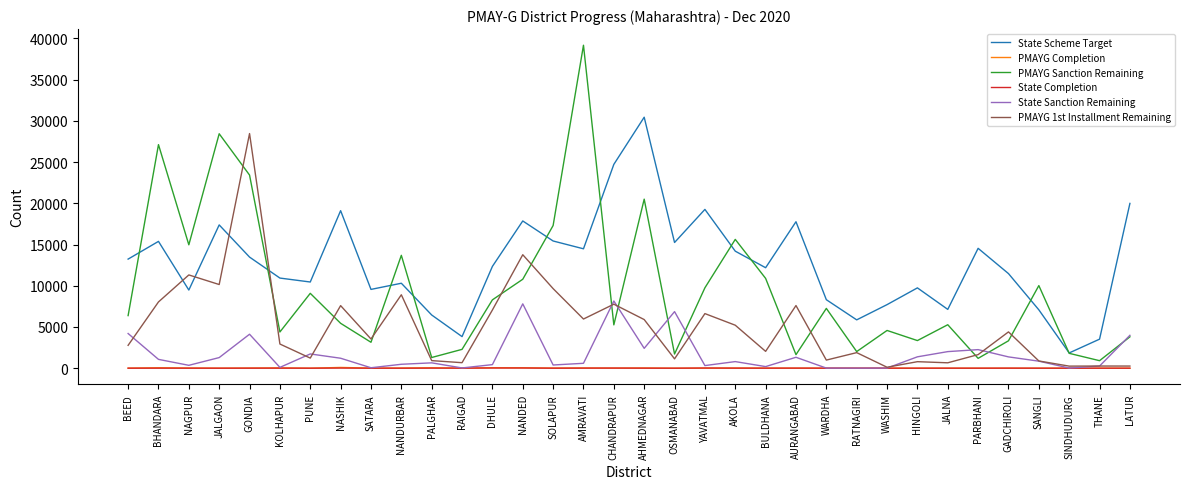

Which series has the largest total across all categories?

State Scheme Target